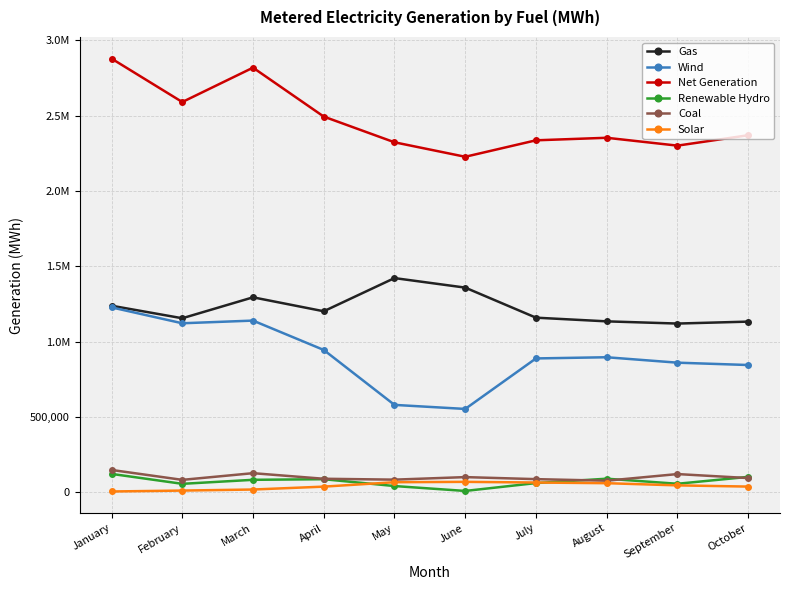

What is the difference between the maximum and second lowest values in the Coal series?

65839